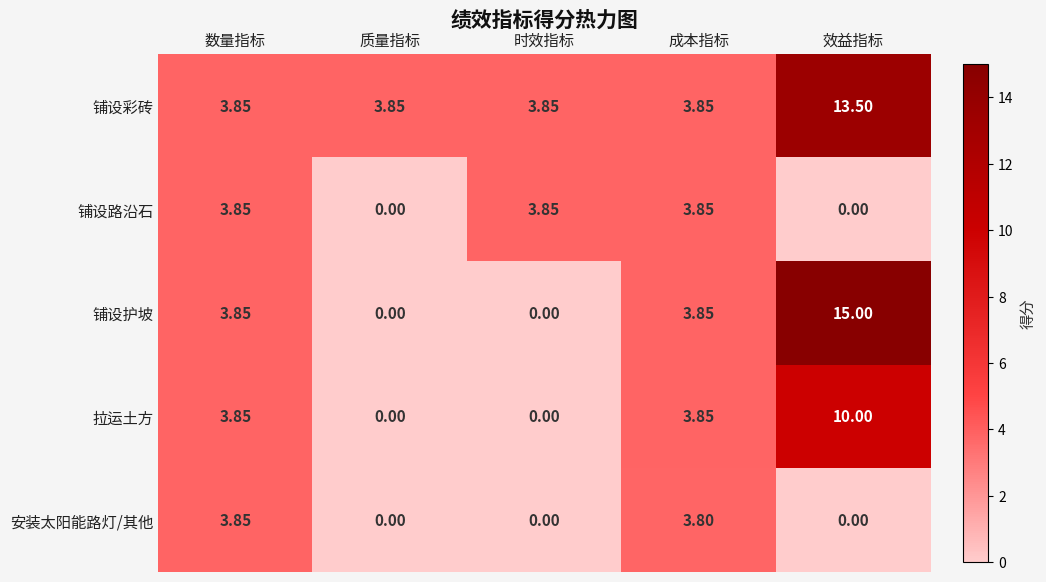

Which series has the largest range (max minus min)?

铺设护坡